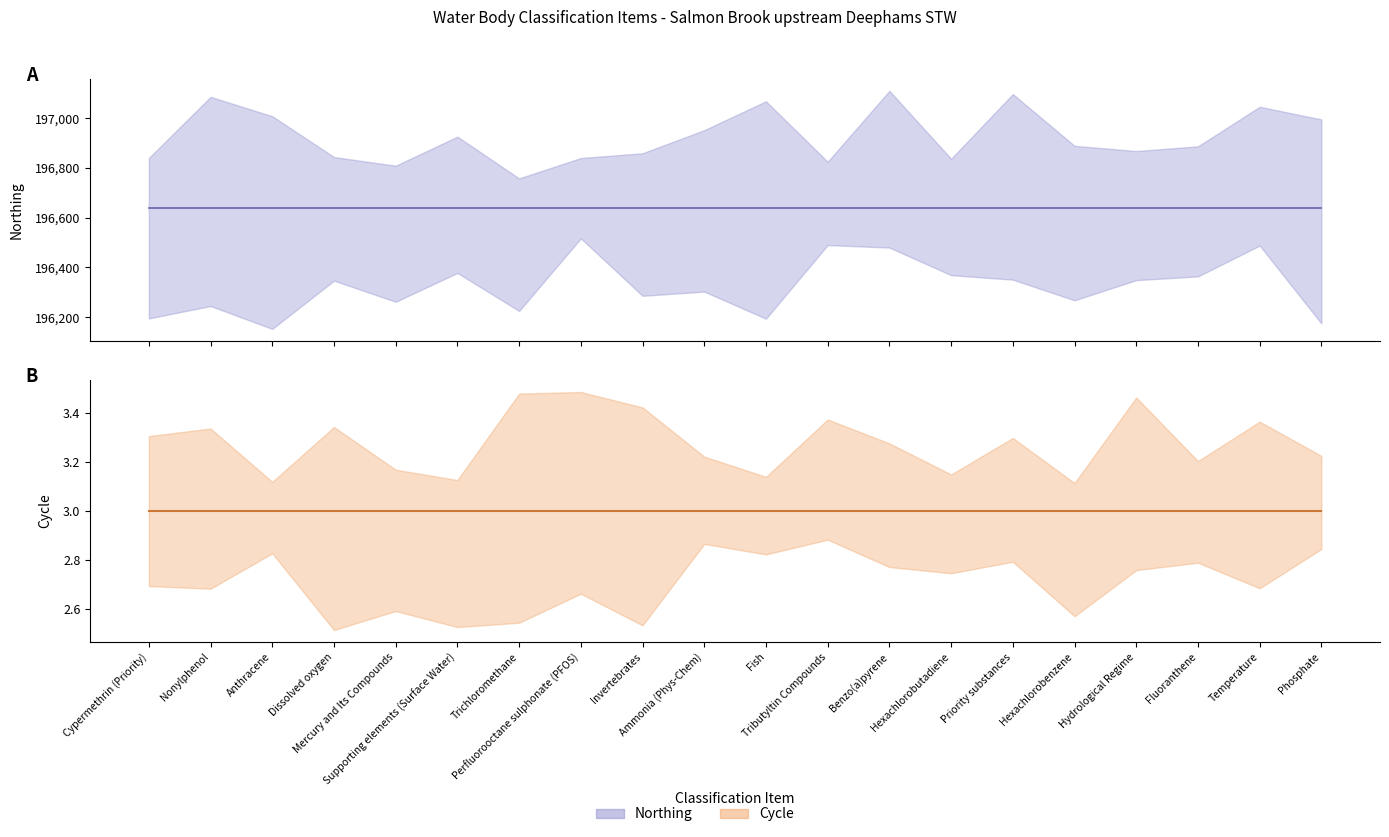

What is the lowest value of the Cycle series?

3